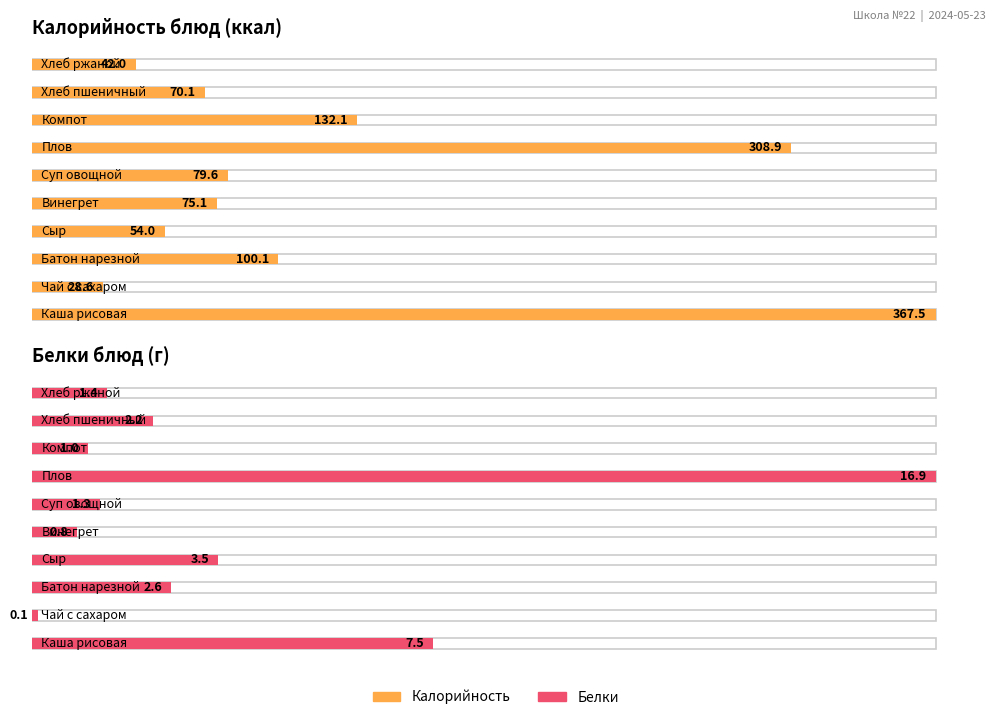

Is the value of Калорийность at Каша рисовая greater than the value of Белки at Компот?

Yes